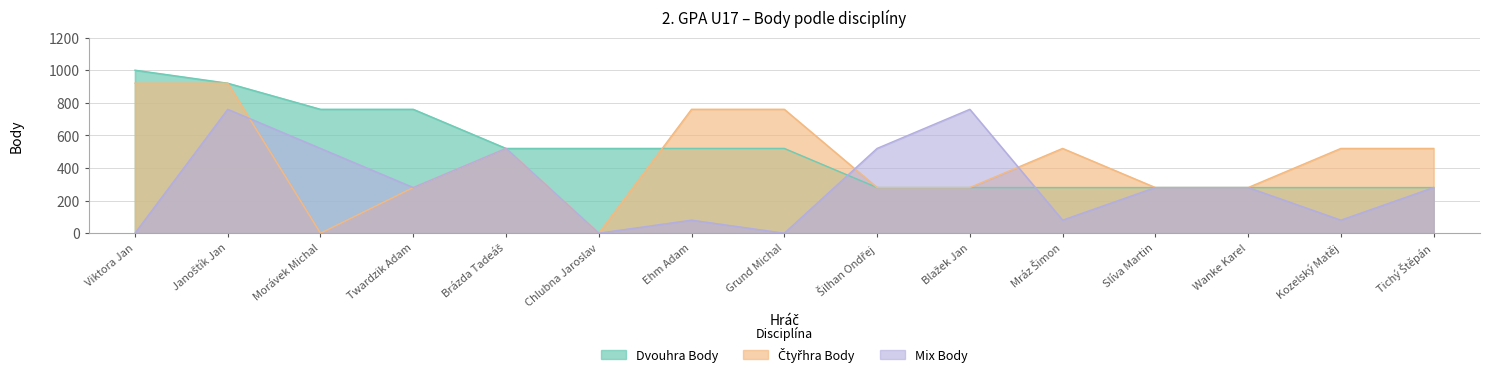

What is the value of the Mix Body point at the 3rd from the left?

520